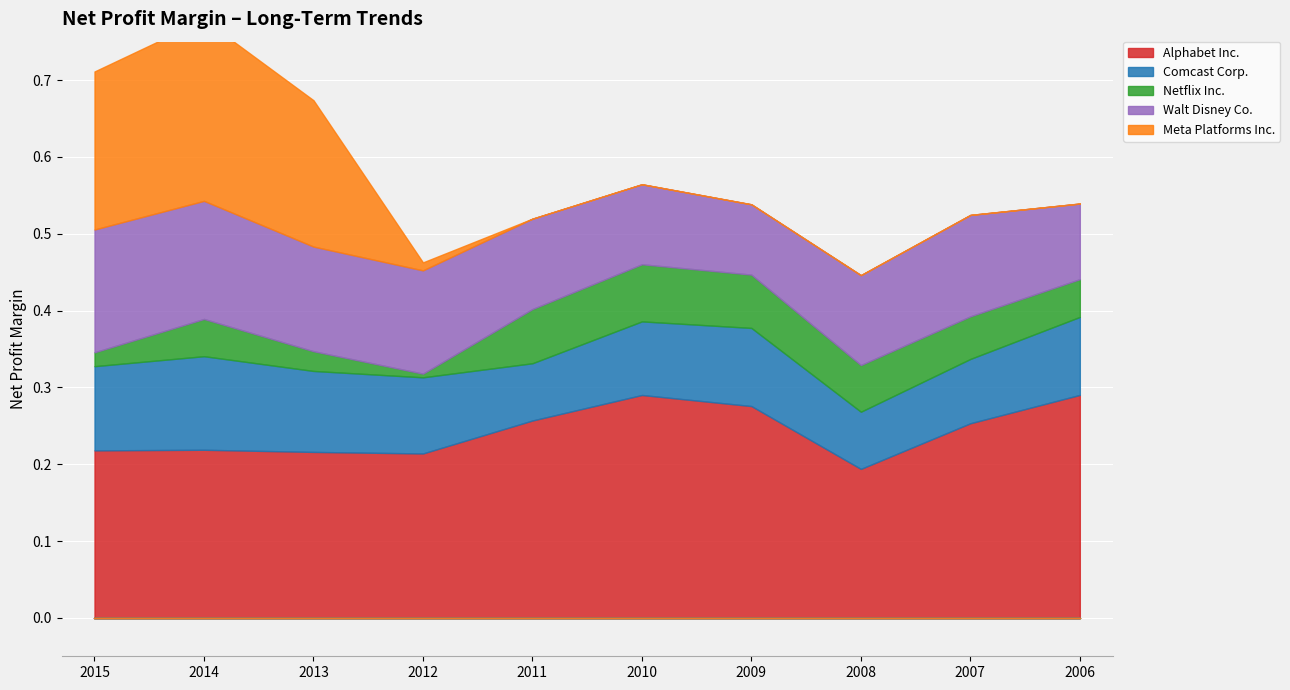

Rank the categories by Walt Disney Co. value from lowest to highest.

2009, 2006, 2010, 2008, 2011, 2007, 2012, 2013, 2014, 2015